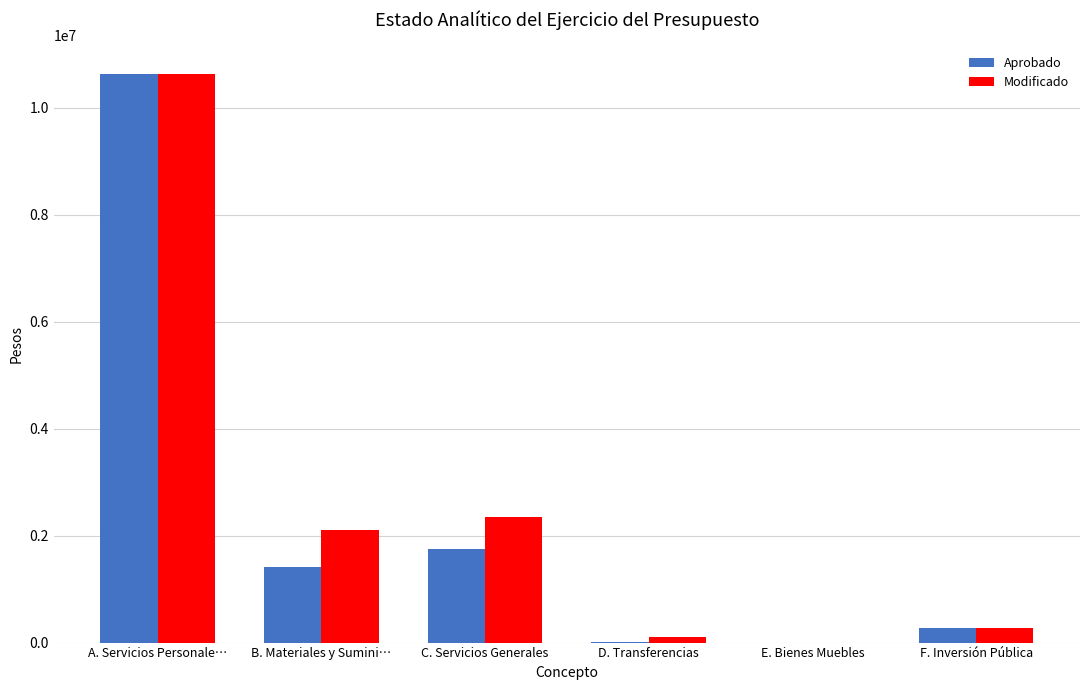

The value of Modificado at A. Servicios Personale… is 5457377.1. True or false?

False